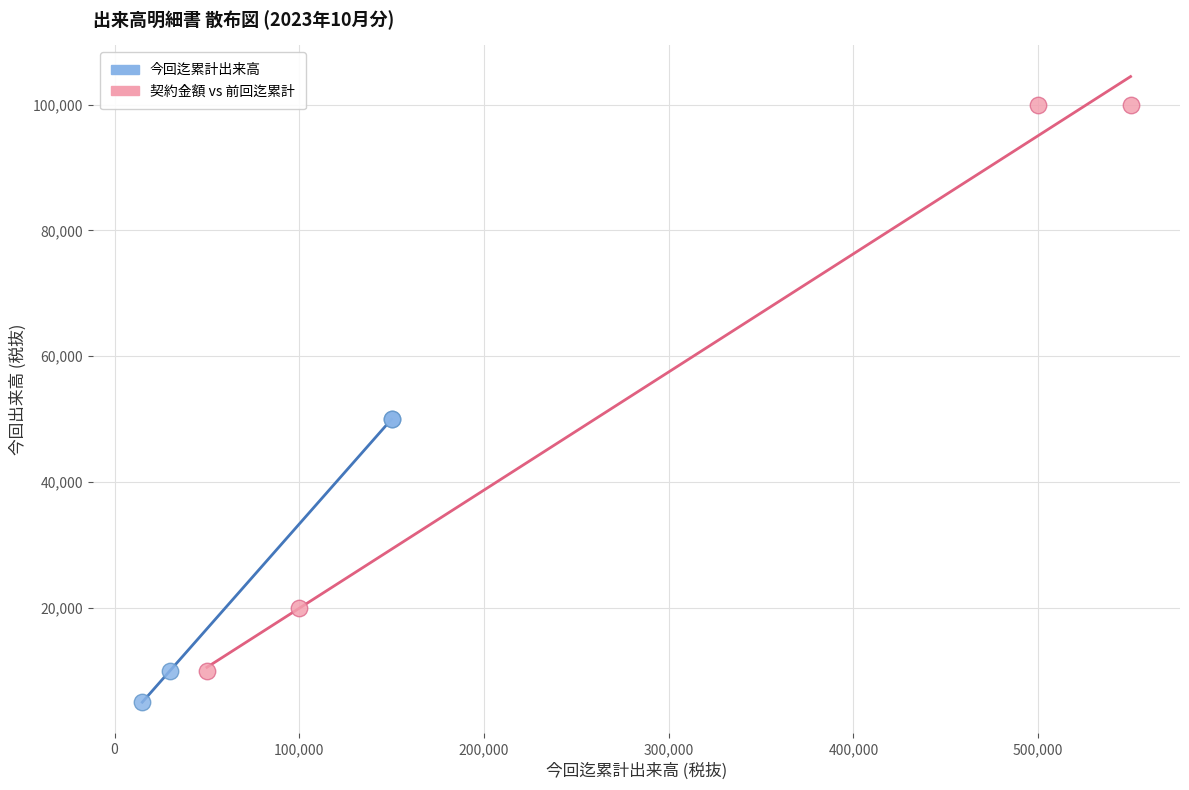

Which series contains the highest Y value?

契約金額 vs 前回迄累計